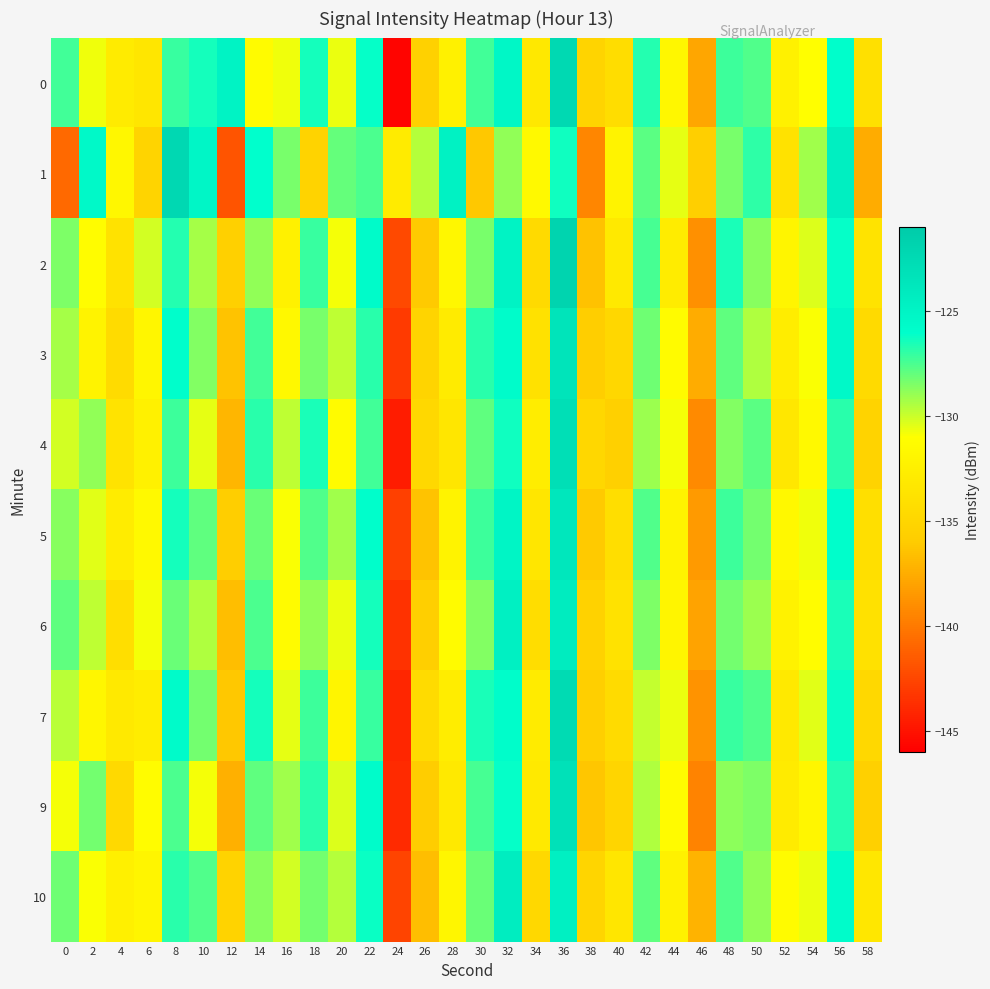

Reading left to right, list all the values displayed in this chart.

0: 0=-127.3	2=-130.7	4=-133.0	6=-133.5	8=-127.1	10=-126.4	12=-124.8	14=-131.4	16=-130.8	18=-126.4	20=-130.6	22=-126.1	24=-145.8	26=-135.5	28=-132.3	30=-127.3	32=-125.3	34=-133.2	36=-122.3	38=-135.2	40=-134.4	42=-126.7	44=-131.7	46=-137.8	48=-127.2	50=-127.6	52=-132.4	54=-131.0	56=-125.9	58=-134.1
1: 0=-140.8	2=-125.4	4=-131.7	6=-135.2	8=-122.2	10=-125.2	12=-141.8	14=-126.1	16=-128.4	18=-135.3	20=-128.0	22=-127.5	24=-133.0	26=-129.5	28=-124.8	30=-136.2	32=-128.9	34=-131.5	36=-126.3	38=-139.4	40=-132.1	42=-127.8	44=-130.5	46=-135.7	48=-128.4	50=-126.9	52=-133.8	54=-129.2	56=-124.5	58=-137.6
2: 0=-128.5	2=-131.2	4=-133.8	6=-130.1	8=-126.7	10=-129.3	12=-135.6	14=-128.9	16=-132.4	18=-127.1	20=-130.8	22=-125.6	24=-142.3	26=-136.1	28=-131.7	30=-128.4	32=-124.9	34=-134.6	36=-121.8	38=-136.5	40=-133.2	42=-127.4	44=-132.8	46=-138.9	48=-126.5	50=-128.7	52=-131.9	54=-130.3	56=-126.1	58=-133.7
3: 0=-129.3	2=-132.1	4=-134.5	6=-131.8	8=-125.9	10=-128.6	12=-136.4	14=-127.3	16=-131.6	18=-128.4	20=-129.7	22=-126.8	24=-143.1	26=-135.2	28=-132.9	30=-126.8	32=-125.7	34=-133.9	36=-123.4	38=-135.8	40=-134.9	42=-128.2	44=-131.3	46=-137.6	48=-127.9	50=-129.4	52=-132.7	54=-130.9	56=-125.4	58=-134.6
4: 0=-130.1	2=-128.9	4=-133.6	6=-132.4	8=-127.2	10=-130.5	12=-137.1	14=-126.8	16=-129.7	18=-126.5	20=-131.4	22=-127.3	24=-144.6	26=-134.8	28=-133.5	30=-127.9	32=-126.3	34=-132.7	36=-122.9	38=-134.9	40=-135.6	42=-129.1	44=-130.8	46=-139.2	48=-128.6	50=-127.8	52=-133.4	54=-131.5	56=-126.8	58=-135.3
5: 0=-128.7	2=-130.4	4=-132.8	6=-131.5	8=-126.4	10=-127.9	12=-135.8	14=-128.1	16=-130.9	18=-127.6	20=-129.2	22=-125.9	24=-142.8	26=-136.4	28=-132.1	30=-127.2	32=-125.1	34=-133.5	36=-123.7	38=-136.1	40=-134.2	42=-127.6	44=-132.1	46=-138.4	48=-127.2	50=-128.3	52=-131.6	54=-130.7	56=-125.9	58=-134.1
6: 0=-127.9	2=-129.7	4=-134.2	6=-130.8	8=-128.1	10=-129.4	12=-136.7	14=-127.5	16=-131.3	18=-128.9	20=-130.6	22=-126.4	24=-143.5	26=-135.7	28=-131.4	30=-128.6	32=-124.6	34=-134.3	36=-124.2	38=-135.4	40=-133.8	42=-128.5	44=-131.9	46=-137.9	48=-128.3	50=-129.1	52=-132.3	54=-131.2	56=-126.5	58=-133.9
7: 0=-129.6	2=-131.8	4=-133.1	6=-132.7	8=-125.6	10=-128.3	12=-136.2	14=-126.4	16=-130.5	18=-127.2	20=-131.9	22=-127.1	24=-144.1	26=-134.5	28=-132.7	30=-126.5	32=-125.8	34=-132.9	36=-122.5	38=-135.7	40=-134.5	42=-129.8	44=-130.6	46=-138.7	48=-127.1	50=-127.6	52=-133.1	54=-130.4	56=-126.2	58=-134.8
9: 0=-130.8	2=-128.3	4=-134.7	6=-131.2	8=-127.5	10=-130.8	12=-137.4	14=-127.9	16=-129.2	18=-126.8	20=-130.3	22=-125.7	24=-143.9	26=-135.9	28=-133.2	30=-127.4	32=-126.1	34=-133.2	36=-123.1	38=-136.3	40=-135.1	42=-129.4	44=-131.4	46=-139.5	48=-128.8	50=-128.5	52=-132.9	54=-131.8	56=-126.7	58=-135.6
10: 0=-128.2	2=-130.9	4=-132.5	6=-131.9	8=-126.8	10=-127.6	12=-135.3	14=-128.7	16=-130.1	18=-128.3	20=-129.5	22=-126.2	24=-142.6	26=-136.7	28=-131.8	30=-128.1	32=-124.3	34=-134.8	36=-124.6	38=-135.1	40=-133.5	42=-127.9	44=-132.4	46=-137.2	48=-127.6	50=-128.9	52=-131.4	54=-130.6	56=-125.7	58=-133.4